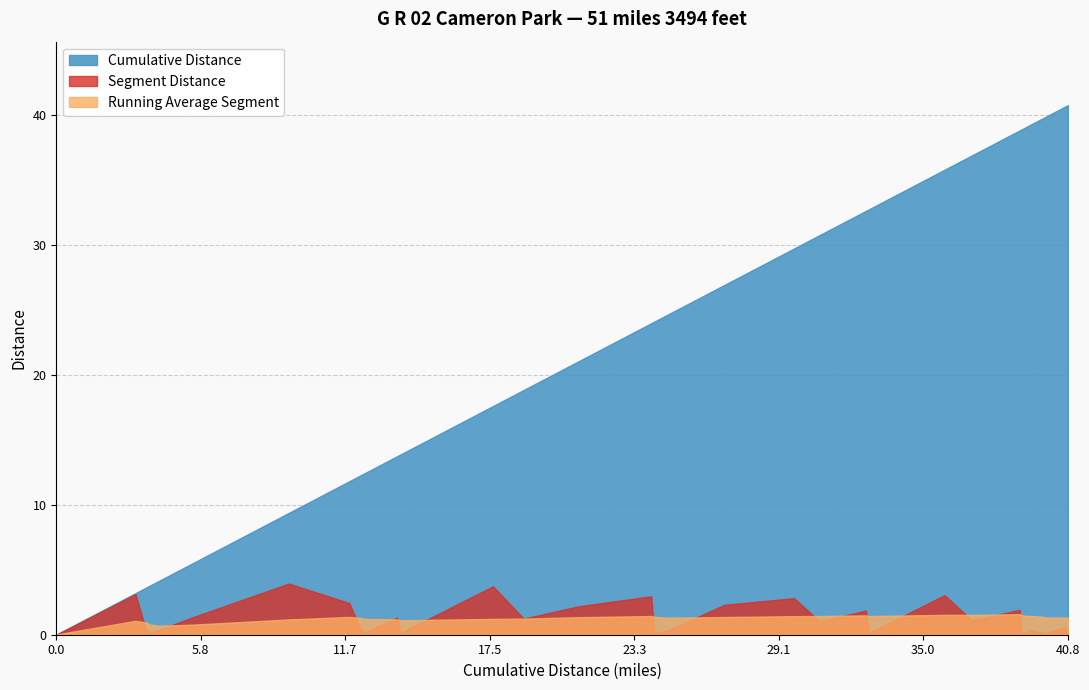

What is the difference between the Cumulative Distance values at 0.08 and 39.01?

38.9